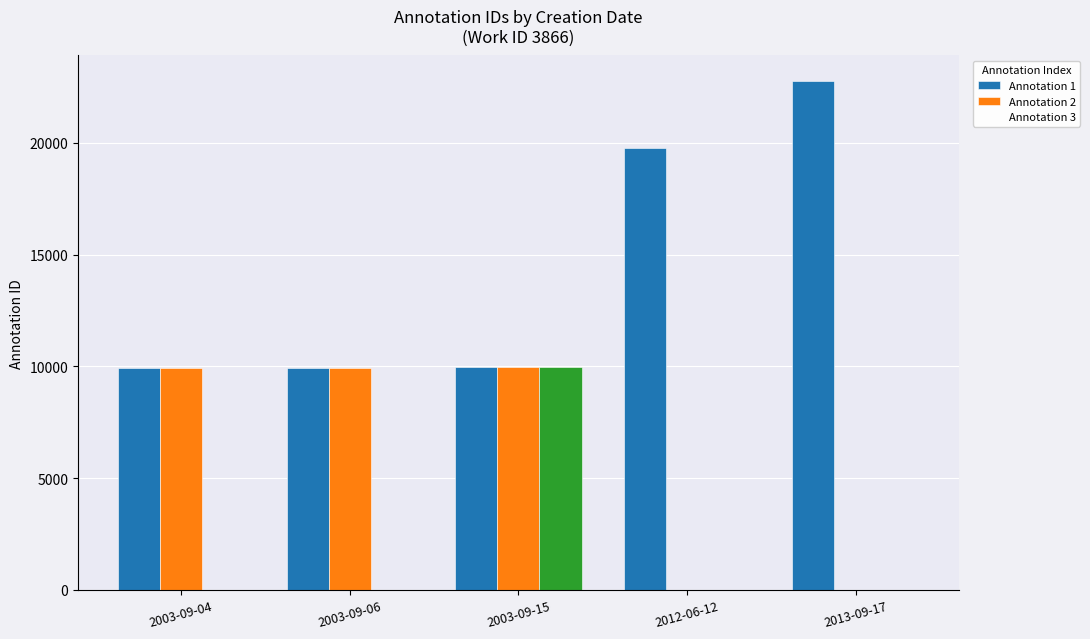

What are all the series names shown in the legend?

Annotation 1, Annotation 2, Annotation 3